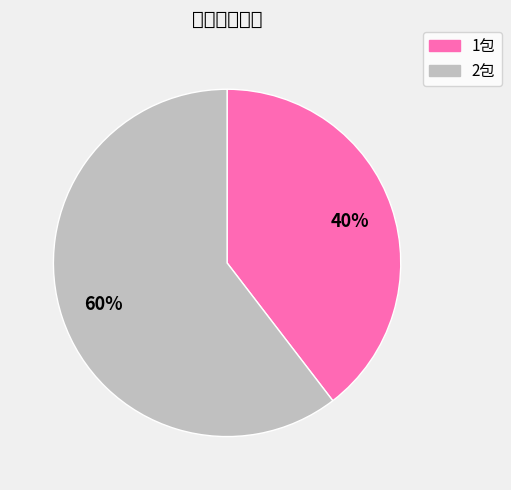

To the nearest percent, what portion does 2包 represent?

60%